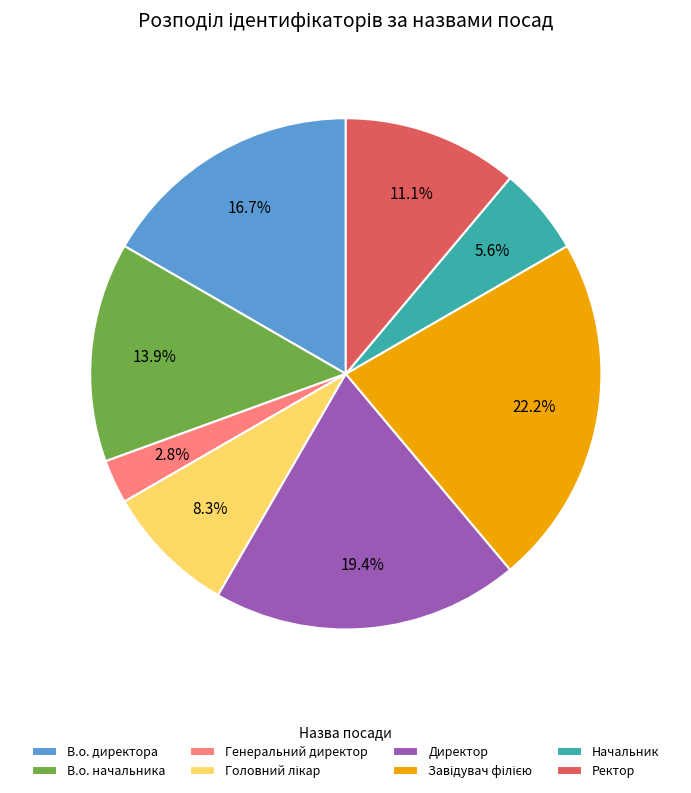

How many segments does this pie chart have?

8